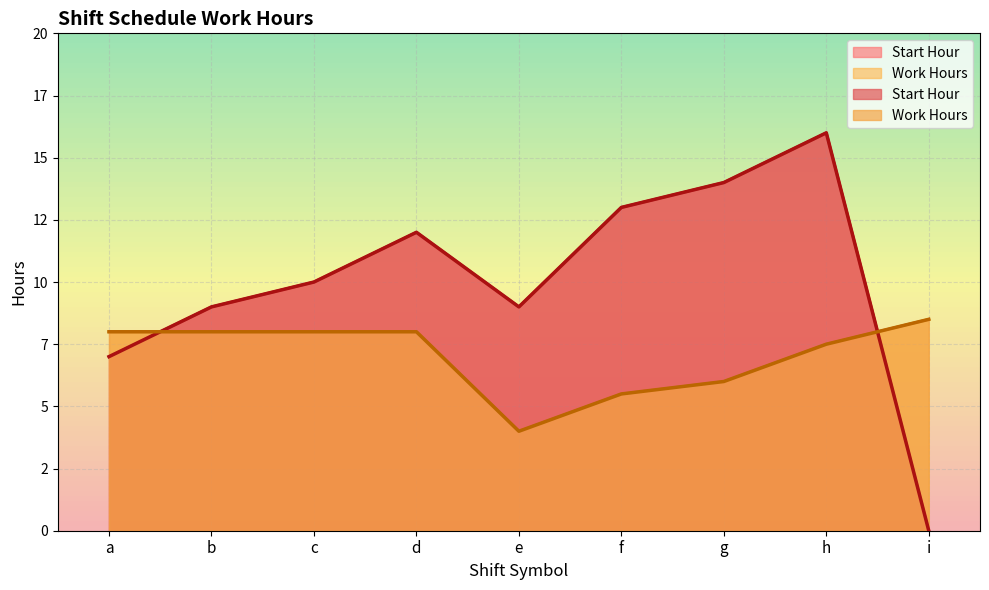

Which category has the highest value in the Start Hour series?

h